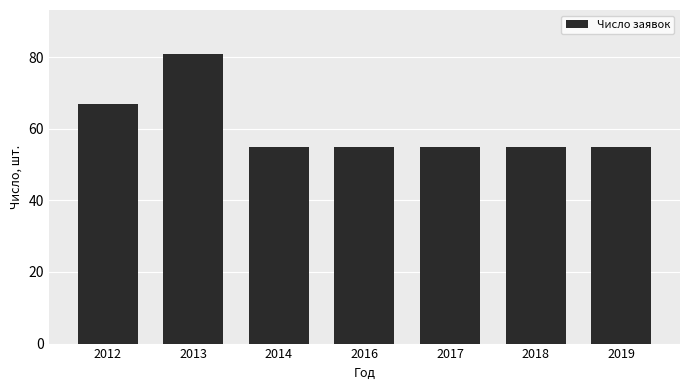

Which label corresponds to the largest value in the chart?

2013